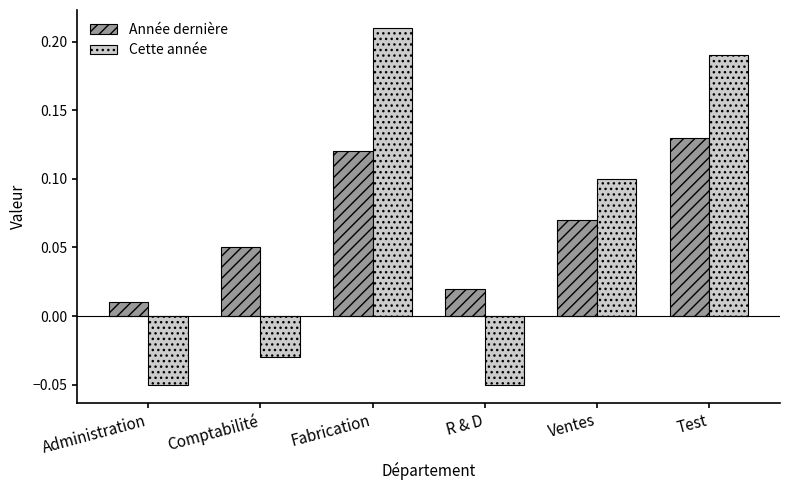

Which series changed the most between Comptabilité and Ventes?

Cette année